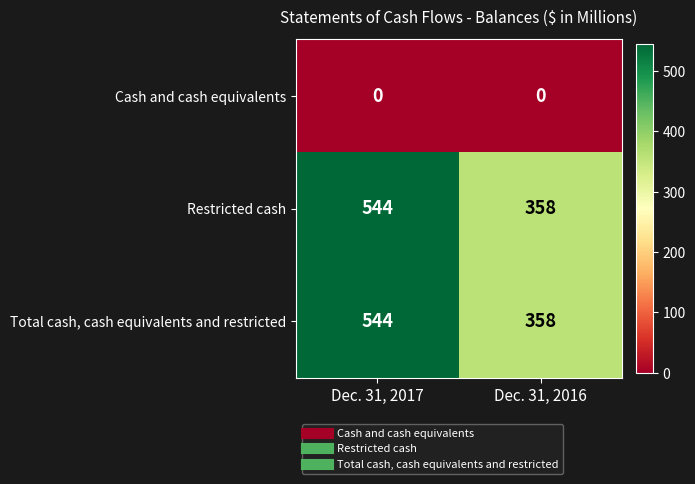

List the labels in order of Restricted cash value, smallest first.

Dec. 31, 2016, Dec. 31, 2017